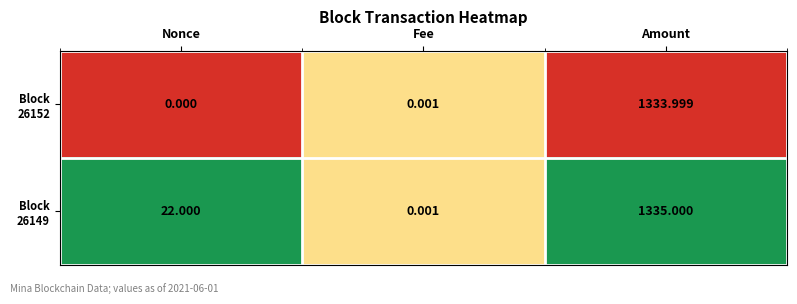

Which category has the lowest value across all series?

Nonce